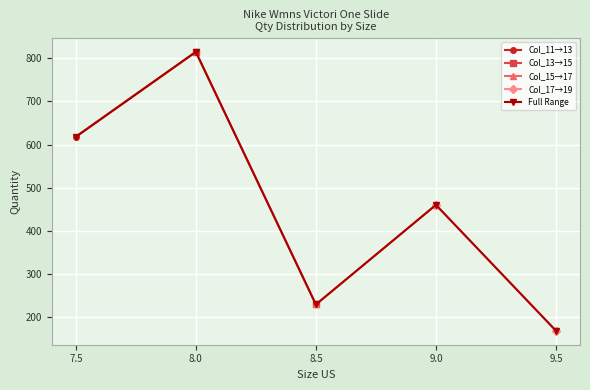

Does the chart display data point markers on the line(s)?

Yes